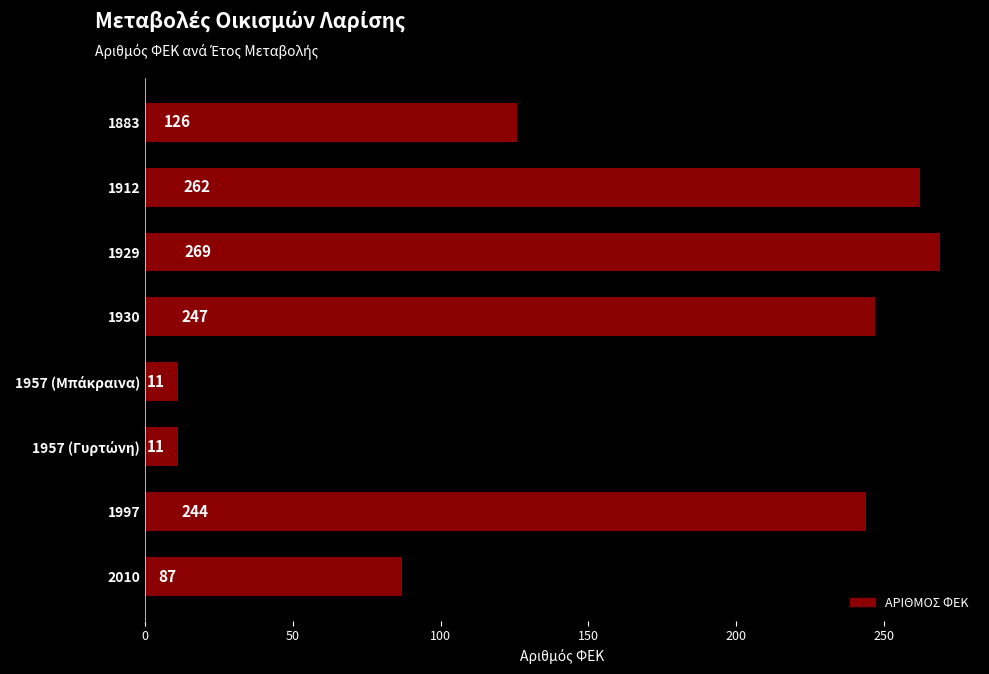

Which label corresponds to the largest value in the chart?

1929